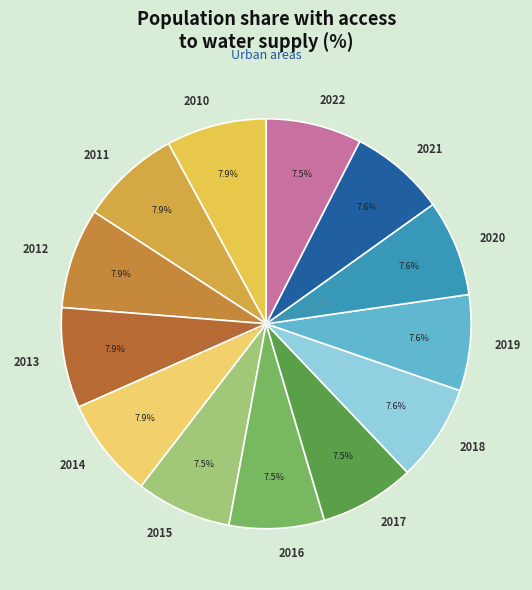

Do 2020 and 2022 together represent more than half of the pie?

No